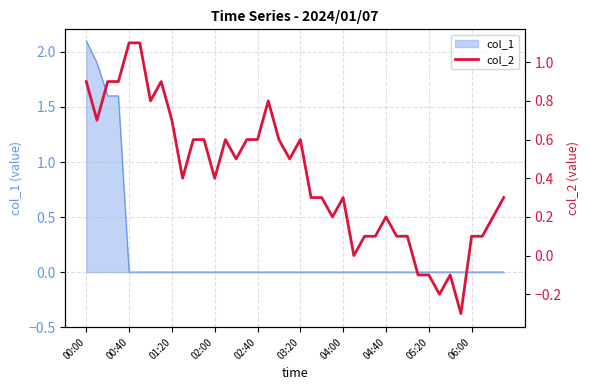

What is the maximum value for col_1?

2.1